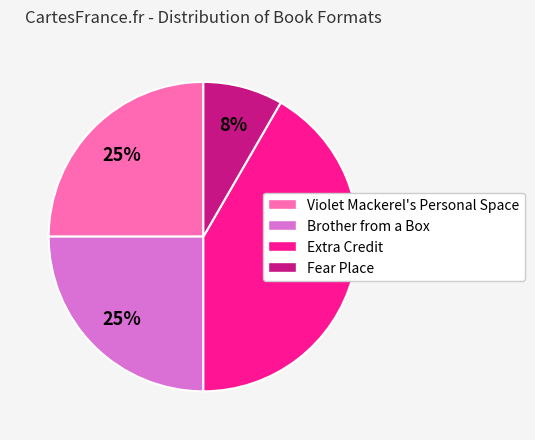

Is there any slice that represents more than half of the pie?

No